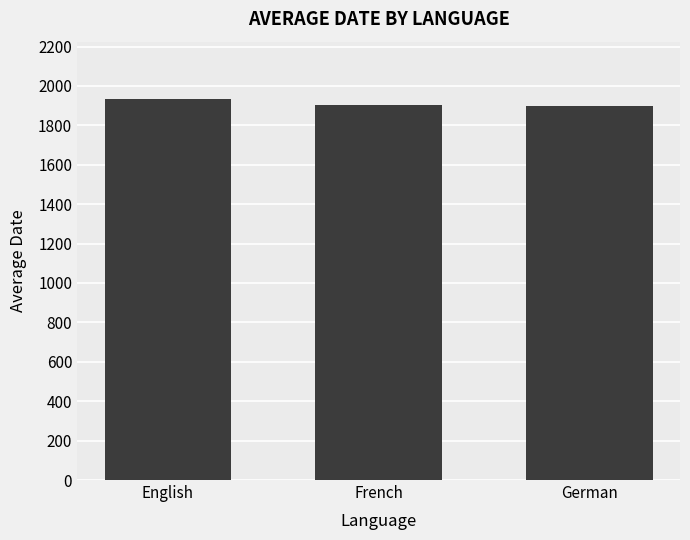

True or false: the data shows 1902.0 at French.

True